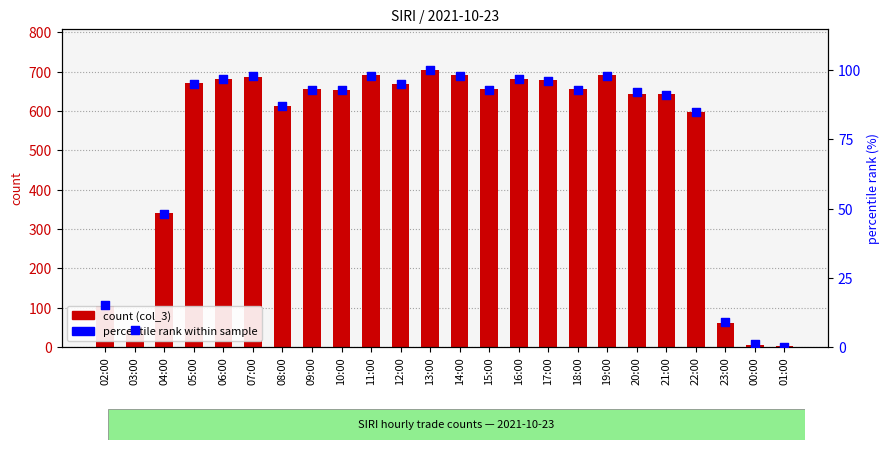

Which series has the widest spread of Y values?

count (col_3)